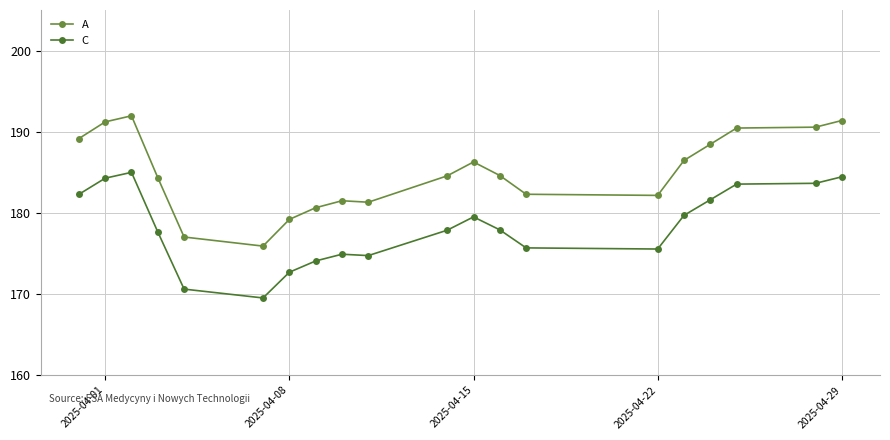

Rank the series by their maximum value, from lowest to highest.

C, A